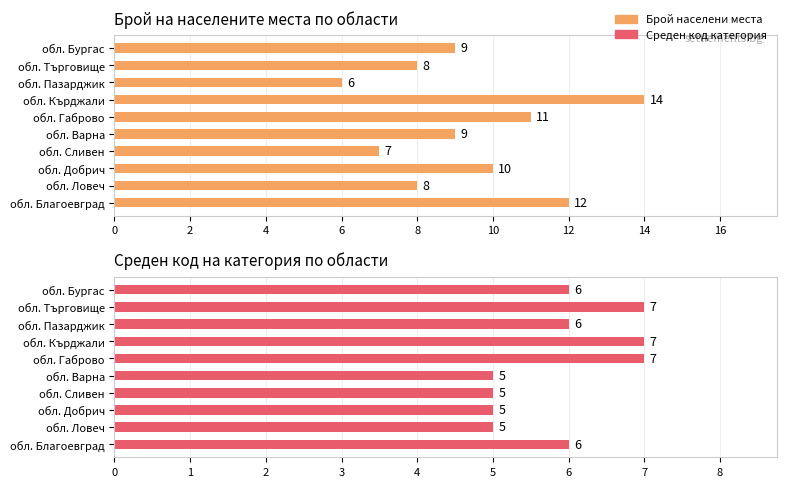

Reading right to left, what are all the values shown in this chart?

Брой населени места: 9	8	6	14	11	9	7	10	8	12
Среден код категория: 6	7	6	7	7	5	5	5	5	6